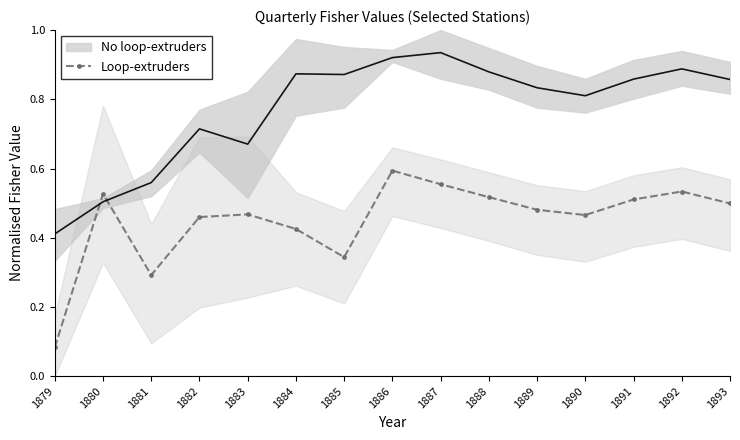

Where is the first local minimum for Loop-extruders?

1881